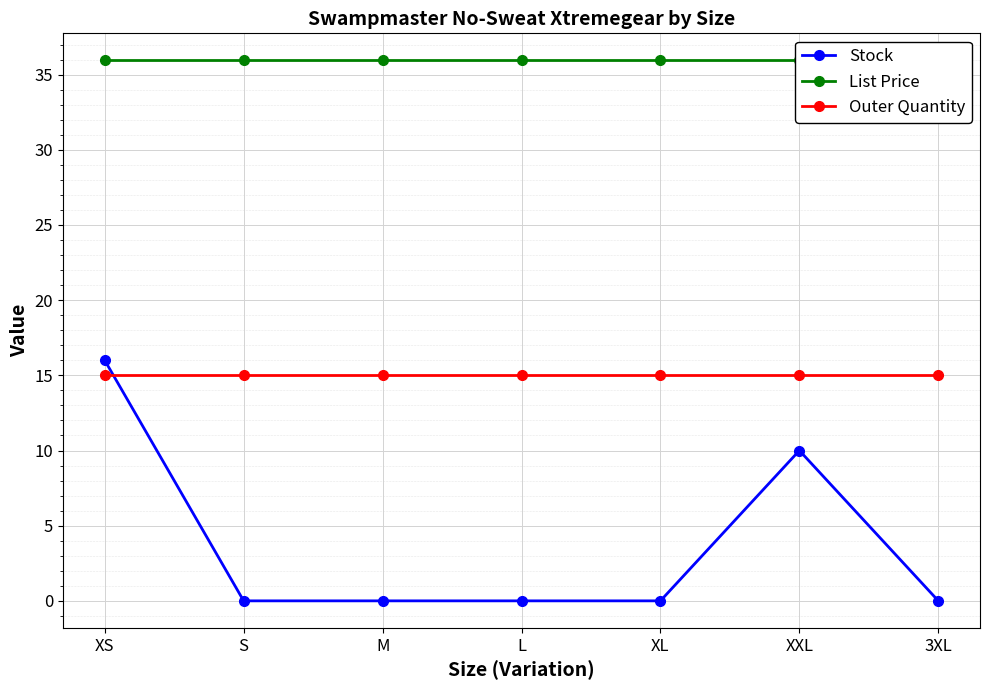

True or false: Stock has a value of -9.3 at XL.

False